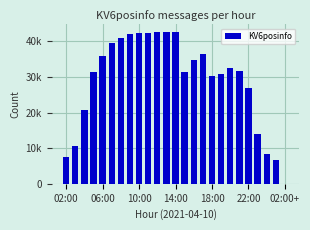

Which label corresponds to the largest value in the chart?

14:00